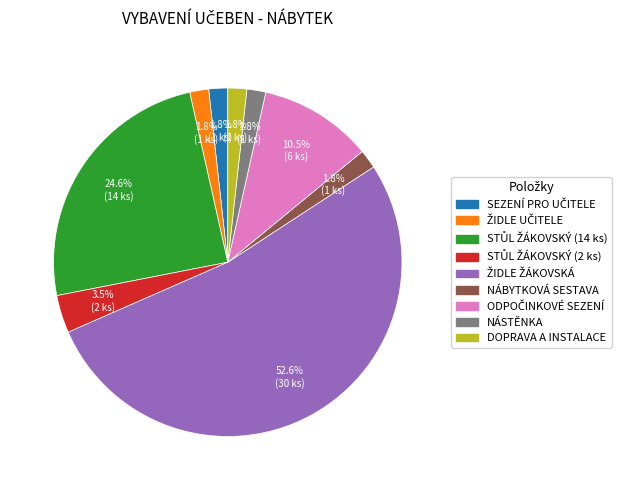

Is there any slice that represents more than half of the pie?

Yes